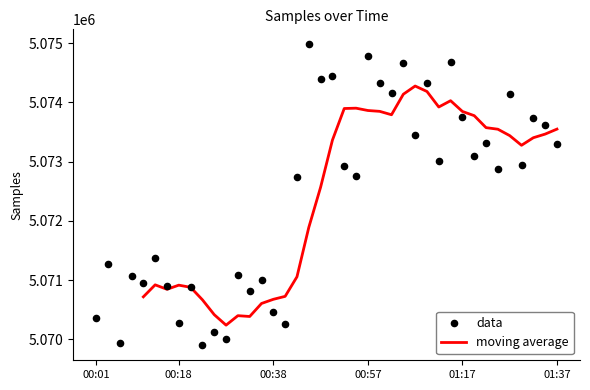

What is the change in value from 00:36 to 01:34?

+2622